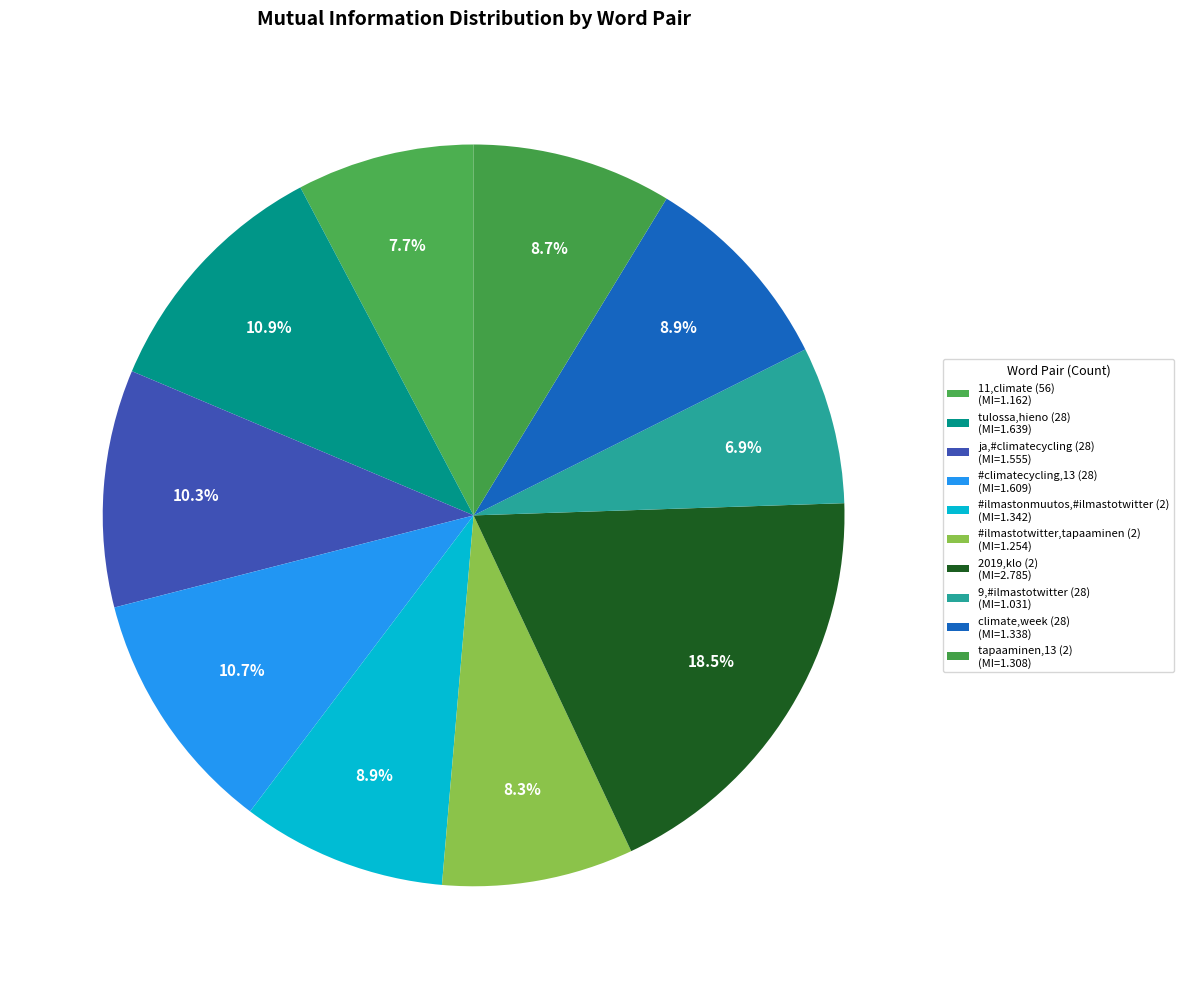

Count the number of slices in the pie.

10